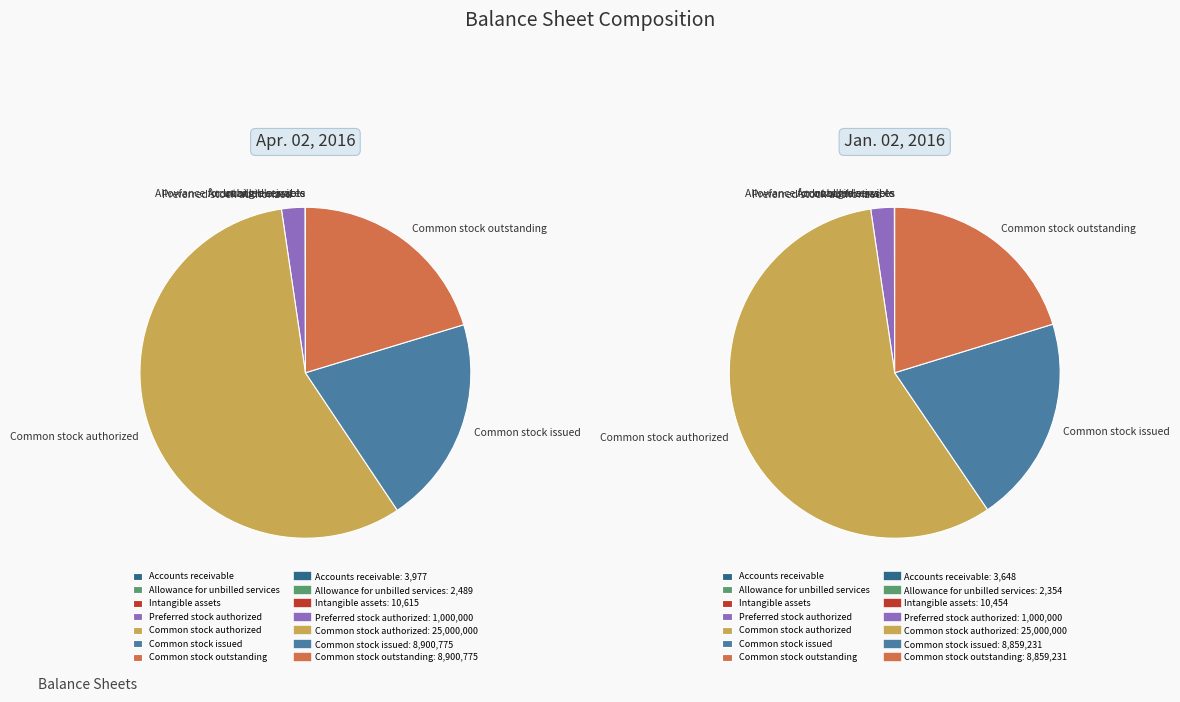

Which series has the widest spread of values?

Jan. 02, 2016